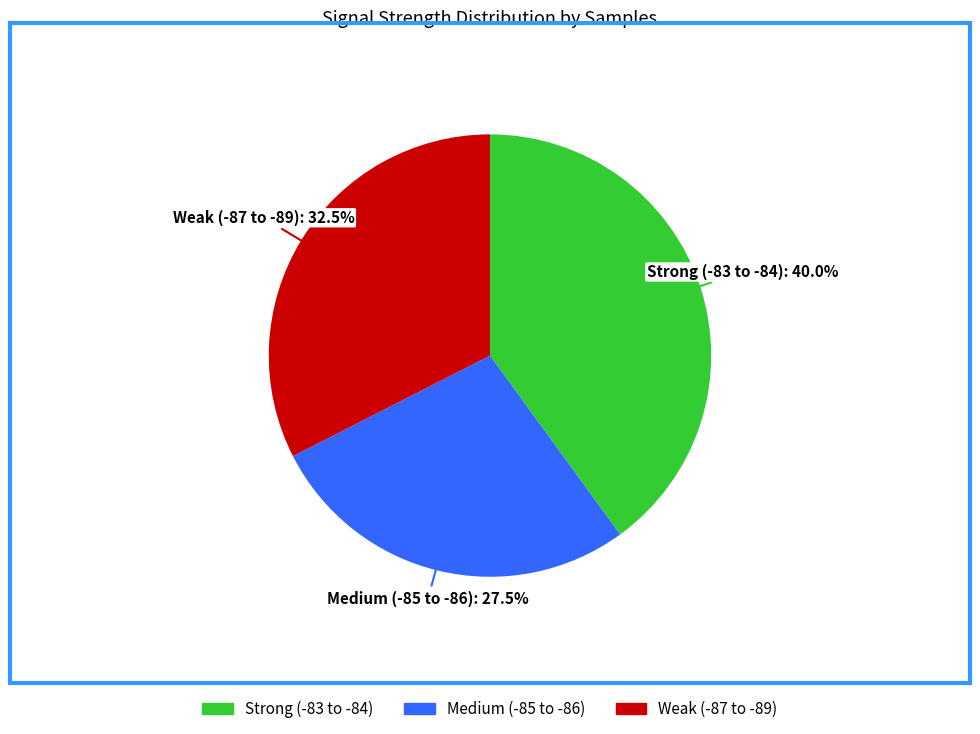

Is there a majority slice in this chart?

No